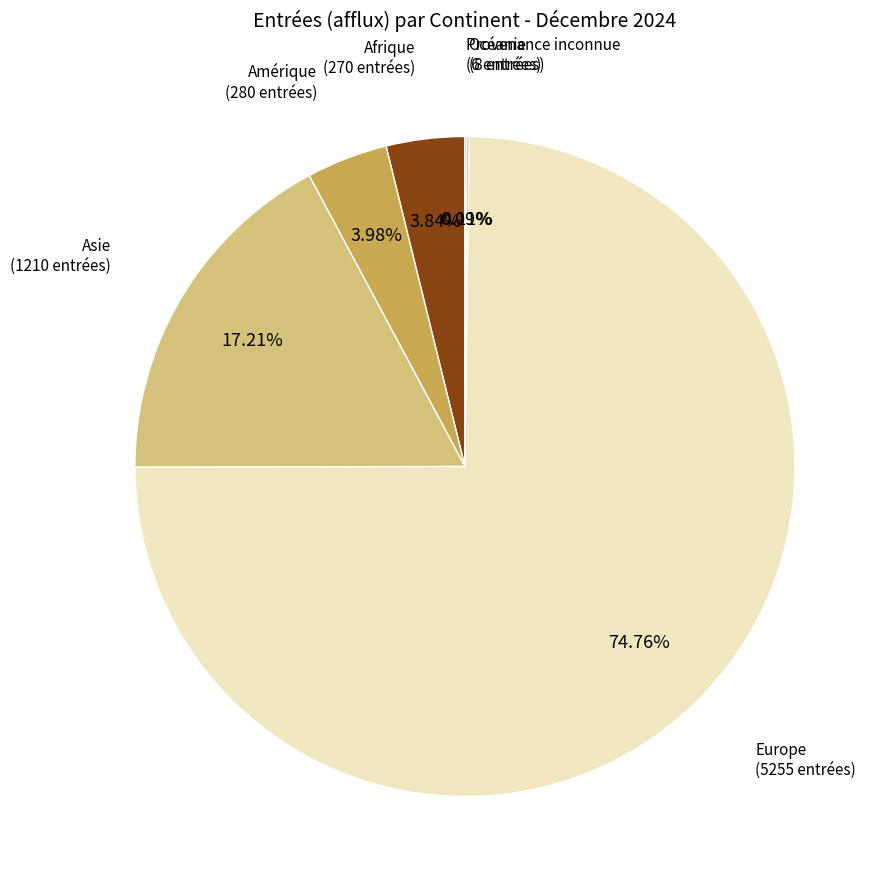

Approximately how many times larger is the value at Amérique compared to Afrique?

1.0